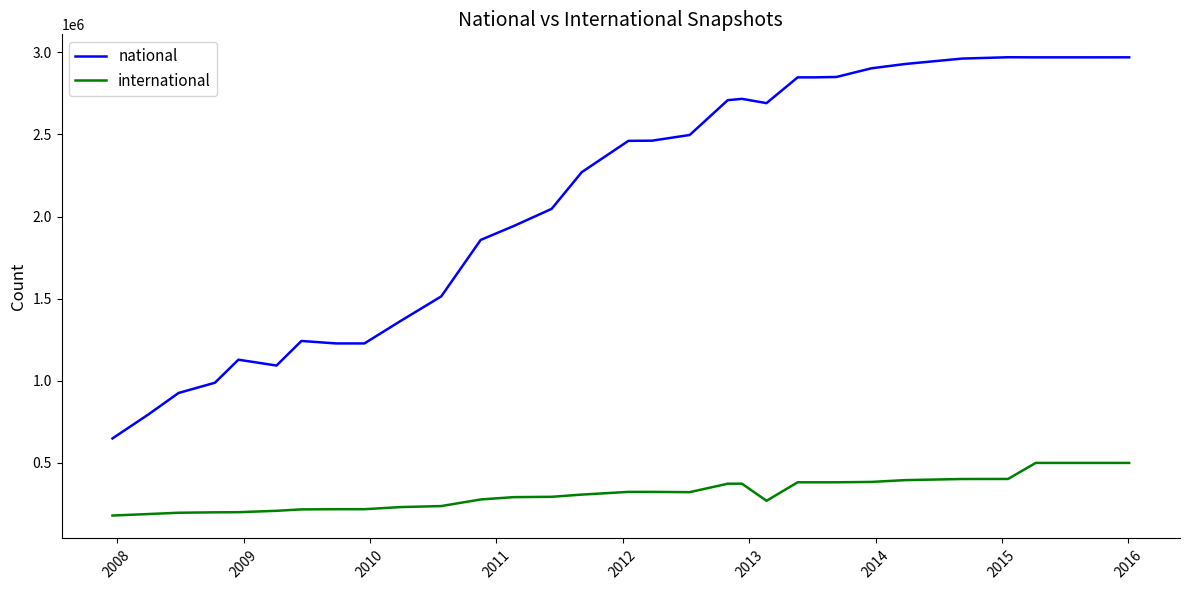

Rank the series by their average value, from highest to lowest.

national, international